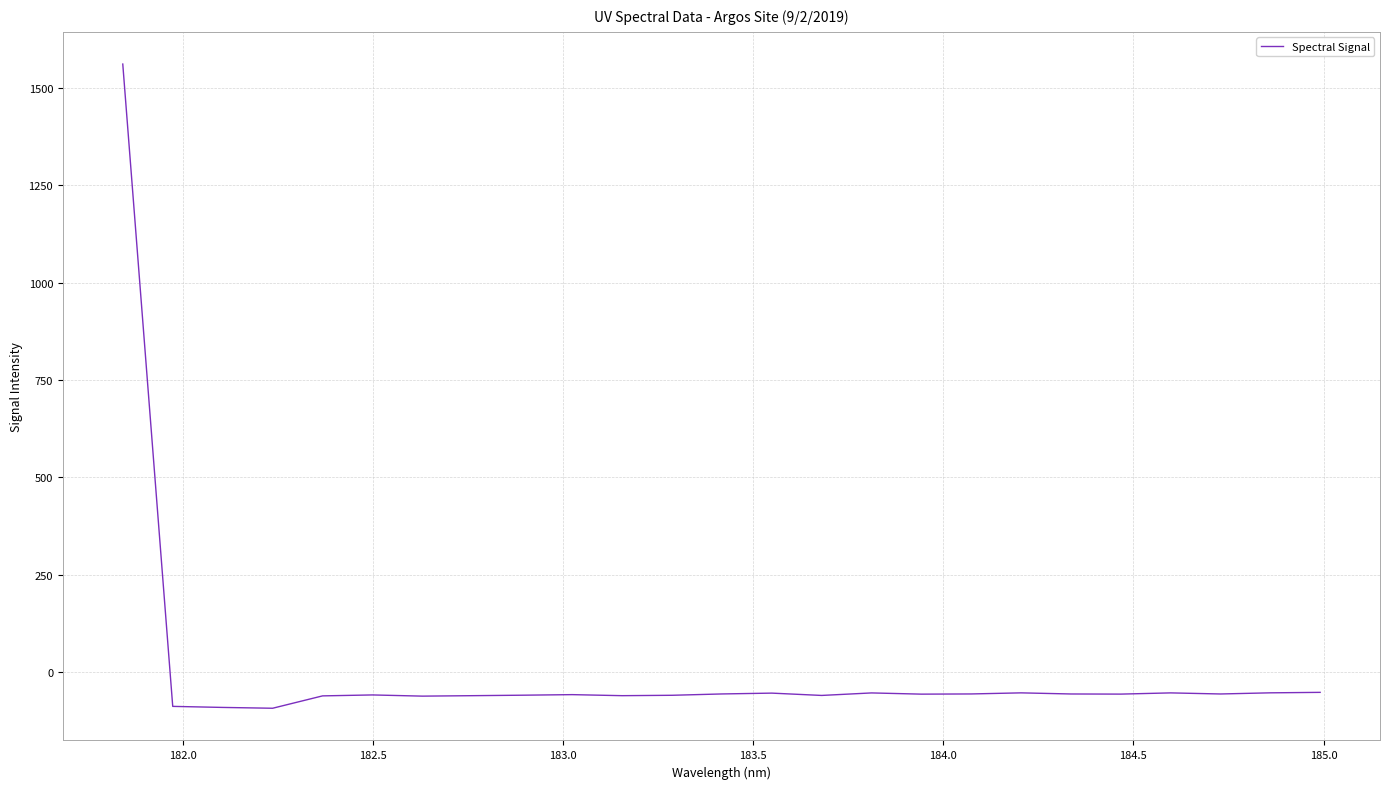

What is the greatest value displayed?

1561.7